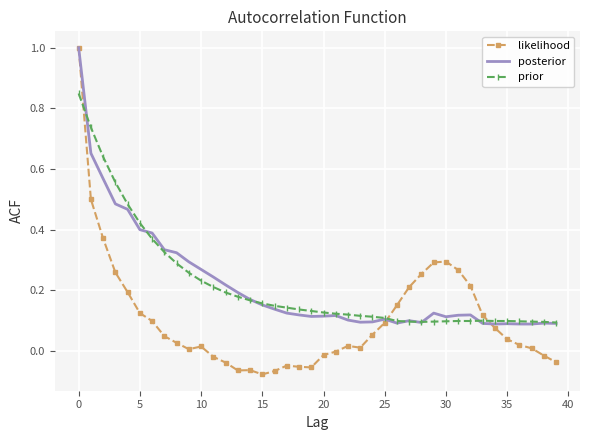

How many categories are shown in the chart?

40